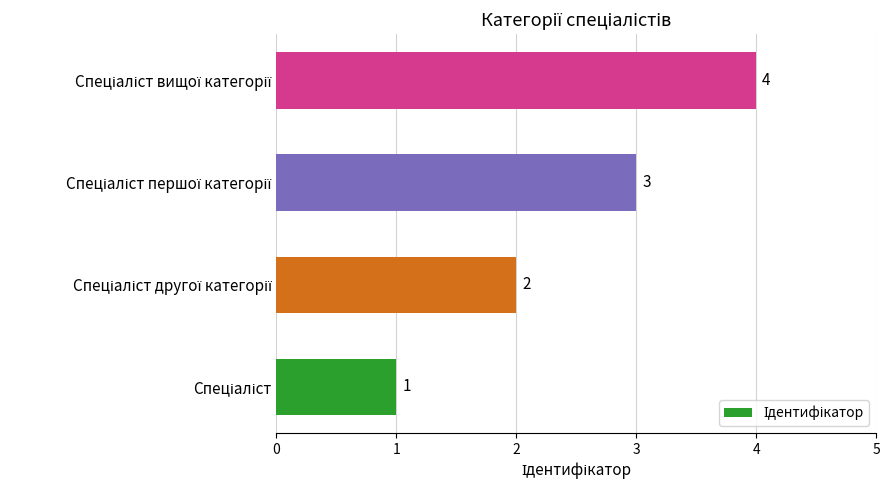

What is the sum of all values?

10